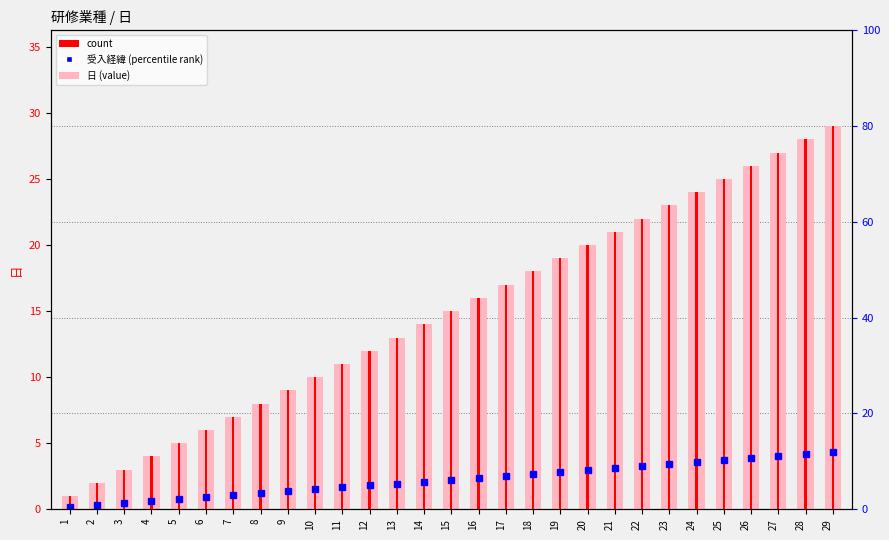

Does the chart contain stacked bars?

No